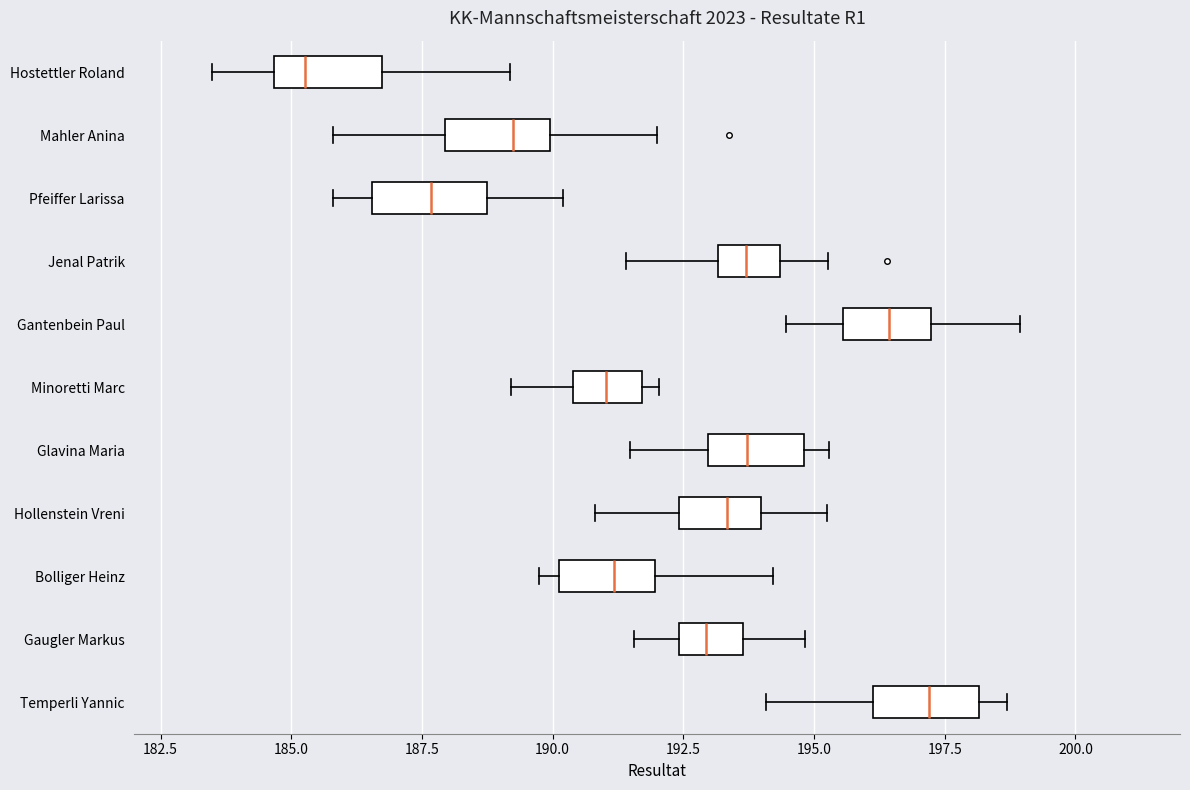

Which box's median line is the furthest to the left?

Hostettler Roland